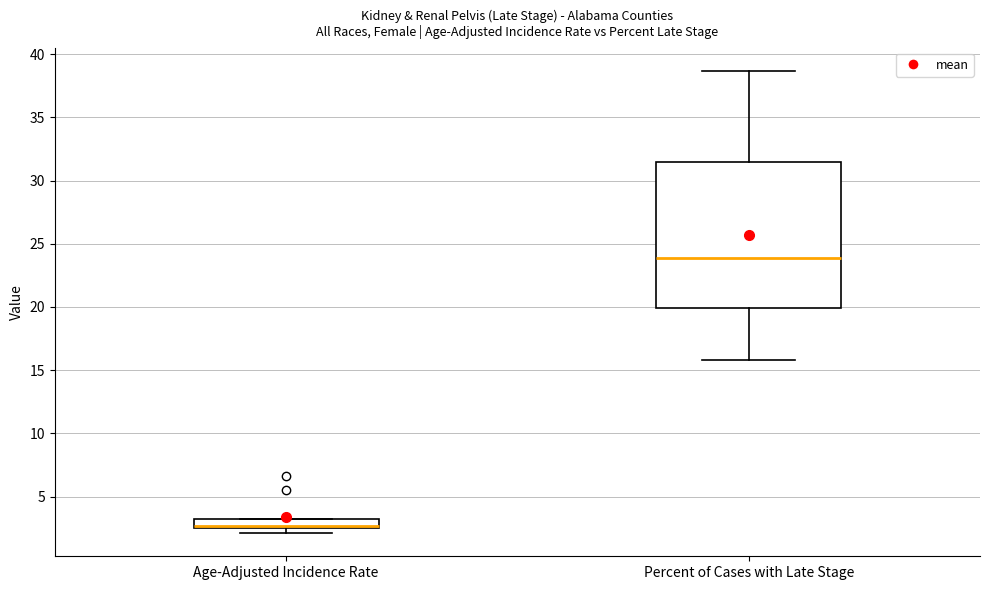

Which box is the tallest, from its lower edge to its upper edge?

Percent of Cases with Late Stage